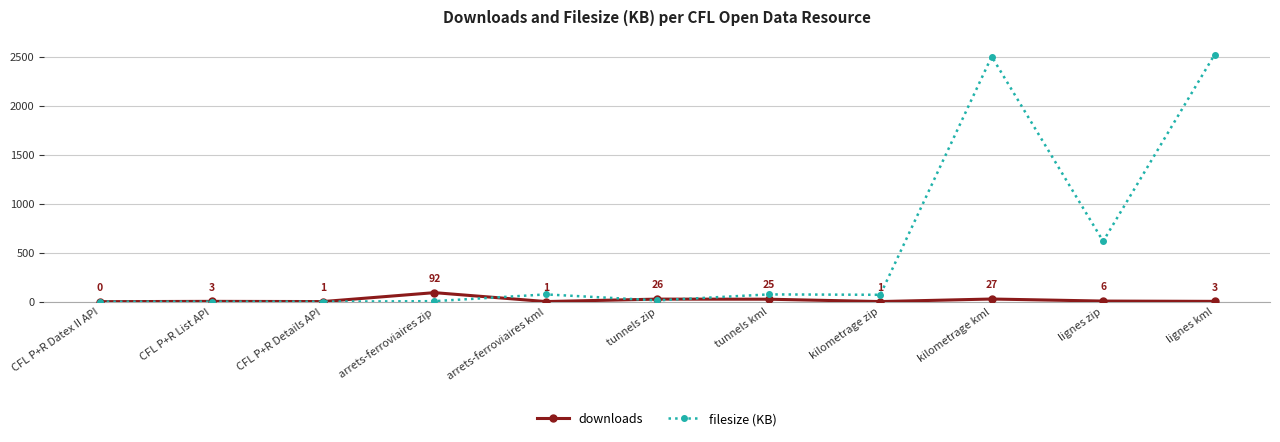

Rank the series at kilometrage zip from lowest to highest value.

downloads, filesize (KB)